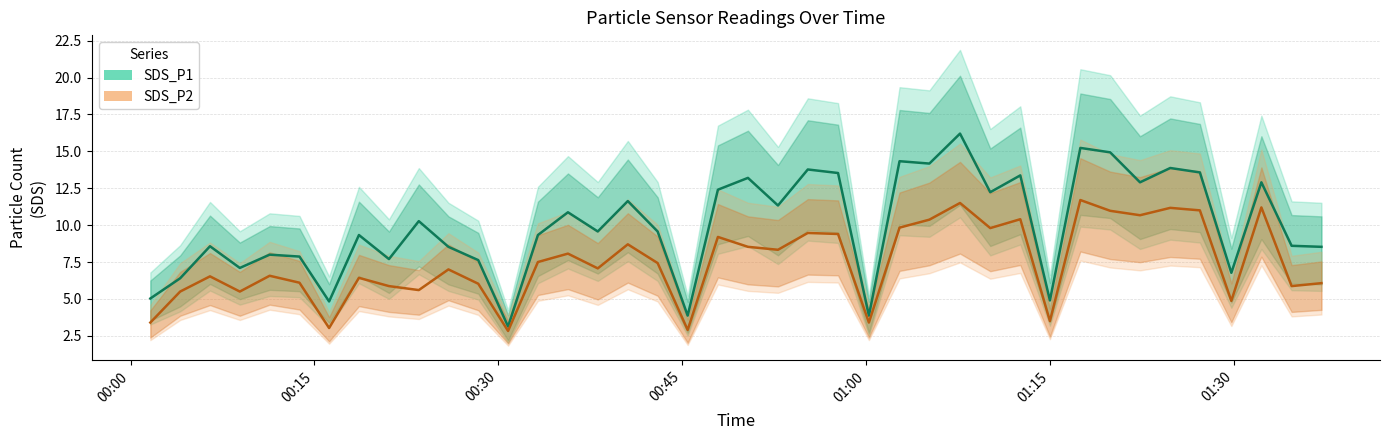

What is the lowest value of the SDS_P1 series?

3.1